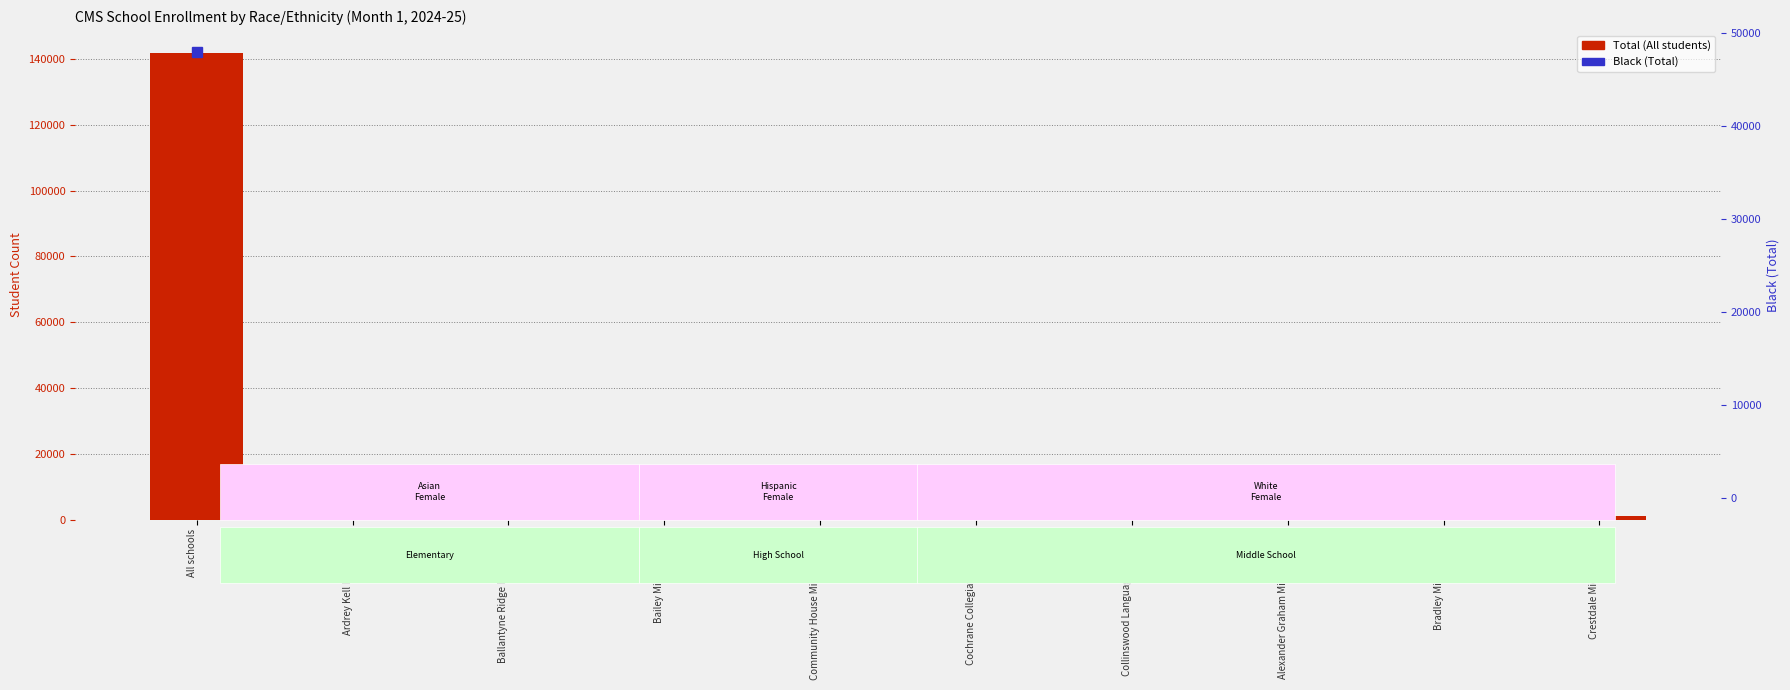

At which label is Total (All students) closest to 71276?

Ardrey Kell High School